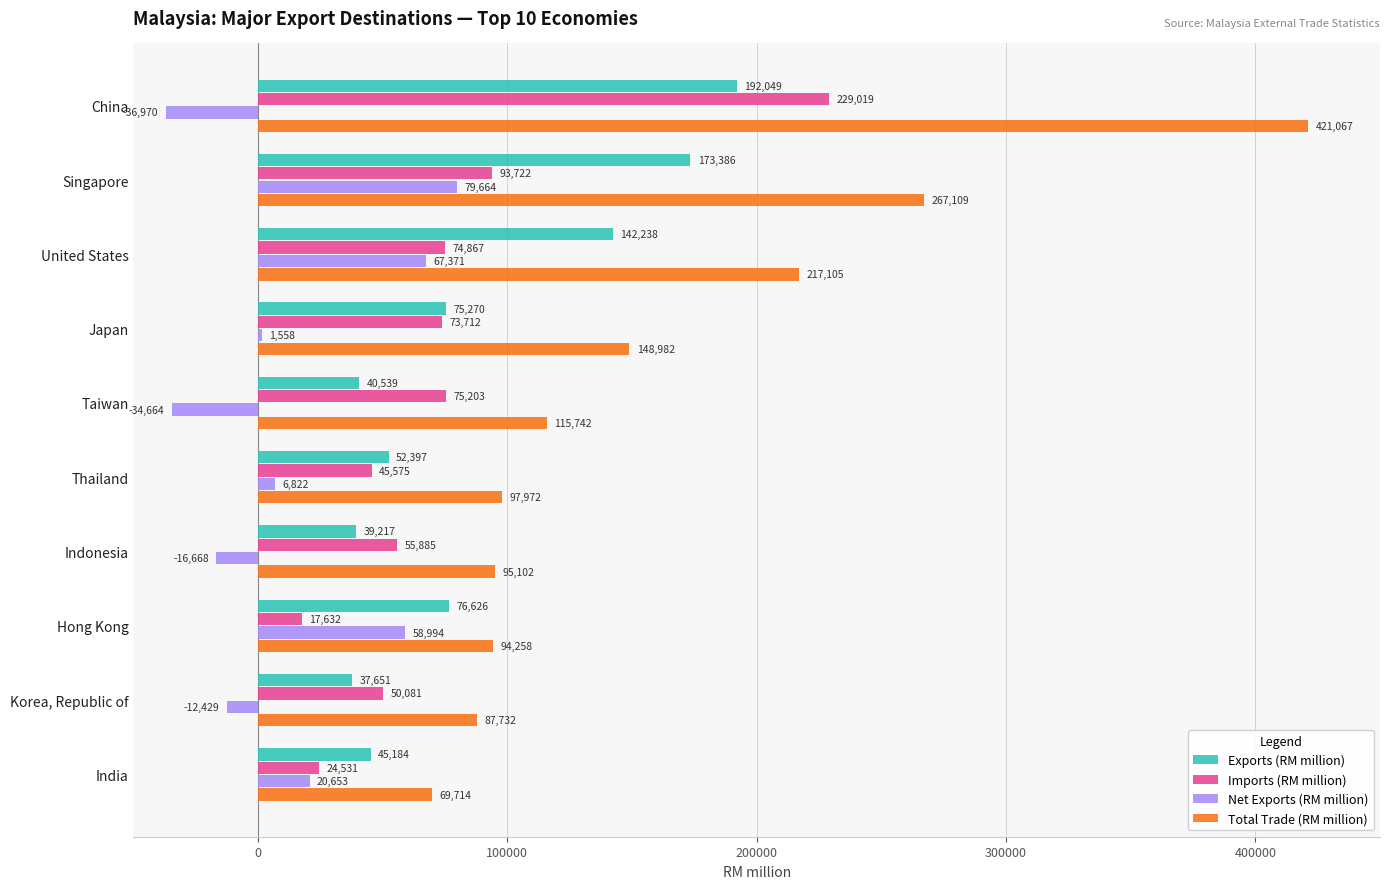

Which category has the lowest value across all series?

China